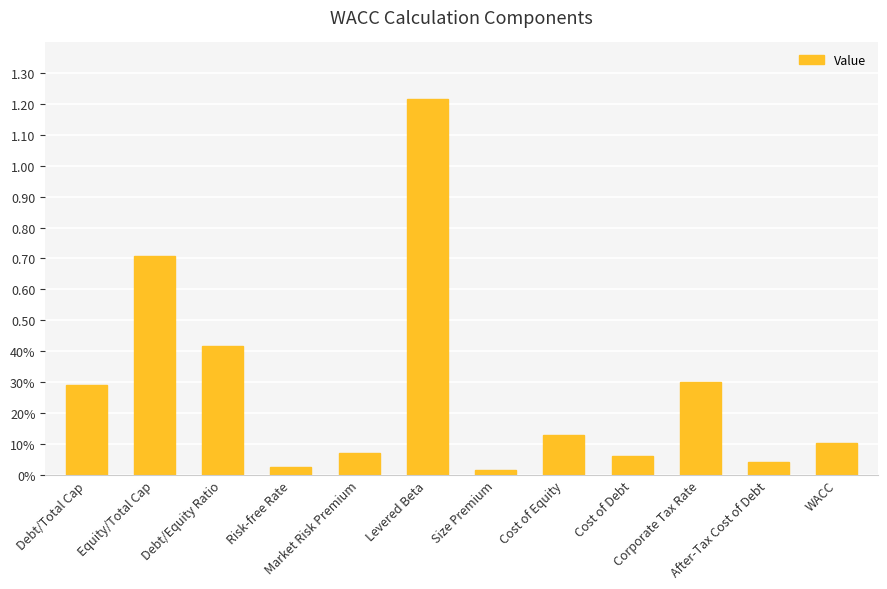

What is the sum of all values?

3.4